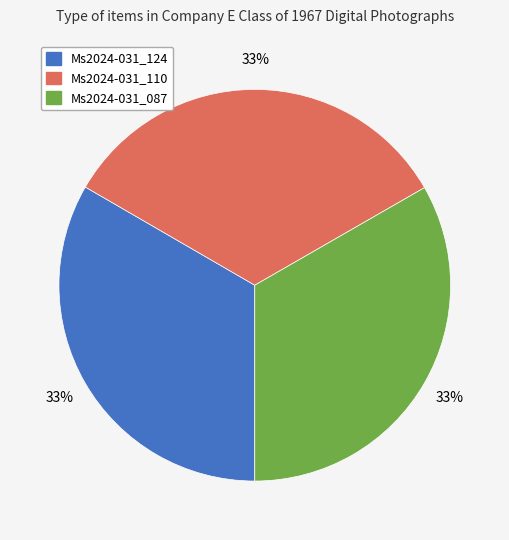

To the nearest percent, what percentage of the pie is Ms2024-031_110?

33%